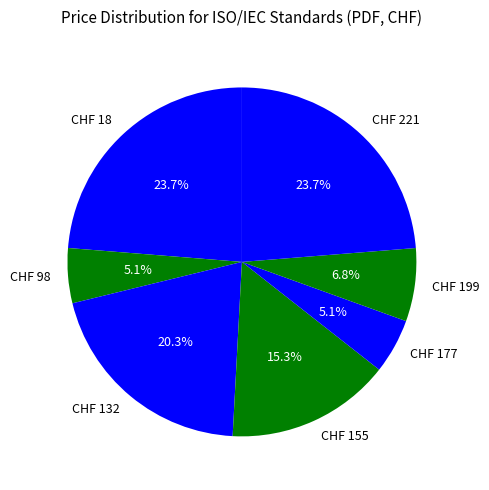

What is the ratio of the value at CHF 199 to the value at CHF 221?

0.3